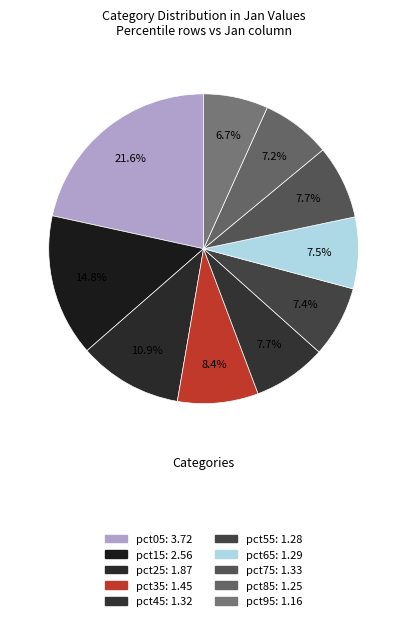

How many segments does this pie chart have?

10